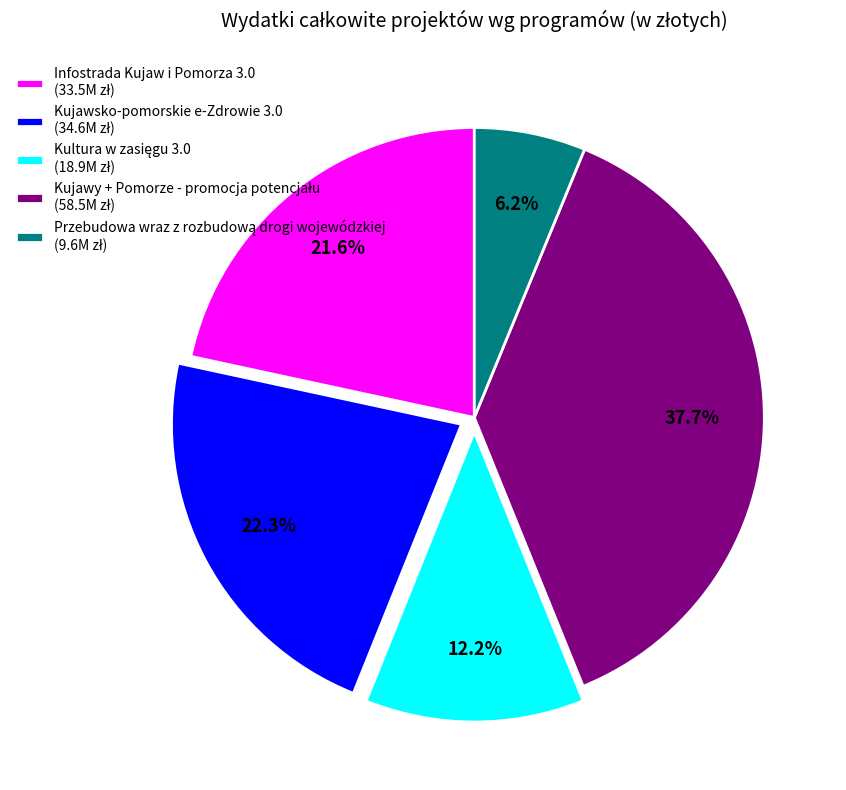

Is there a majority slice in this chart?

No